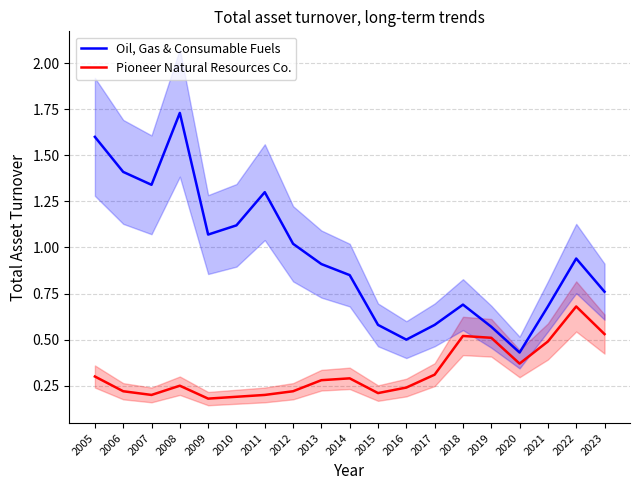

Reading left to right, list all the values displayed in this chart.

Oil, Gas & Consumable Fuels: 1.6	1.4	1.3	1.7	1.1	1.1	1.3	1.0	0.9	0.8	0.6	0.5	0.6	0.7	0.6	0.4	0.7	0.9	0.8
Pioneer Natural Resources Co.: 0.3	0.2	0.2	0.2	0.2	0.2	0.2	0.2	0.3	0.3	0.2	0.2	0.3	0.5	0.5	0.4	0.5	0.7	0.5